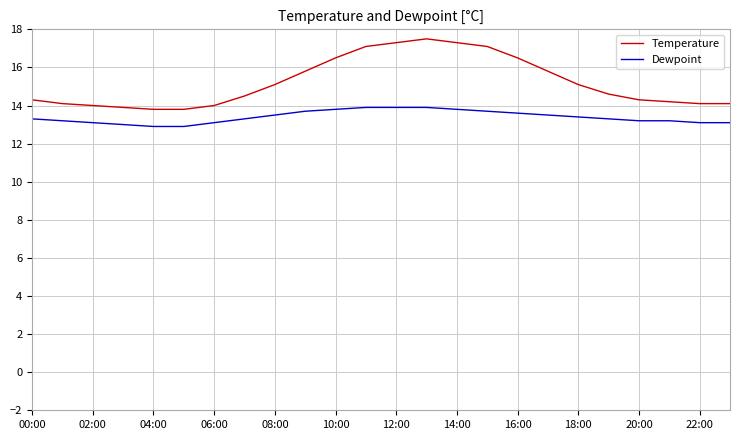

What is the difference between the maximum and minimum values in the Dewpoint series?

1.0